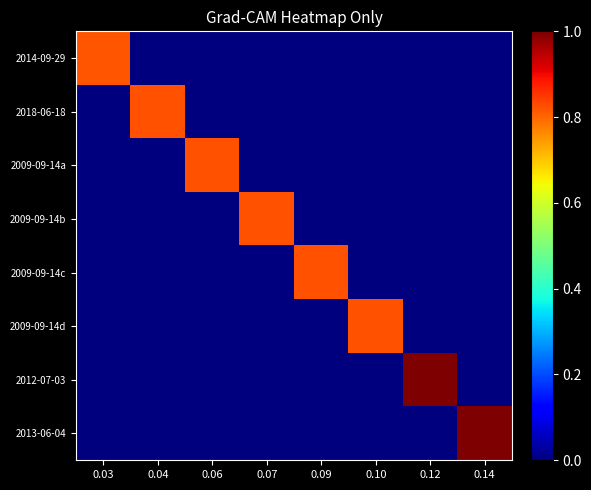

List the series in order of their peak value, highest first.

2013-06-04, 2012-07-03, 2009-09-14d, 2009-09-14c, 2009-09-14b, 2009-09-14a, 2018-06-18, 2014-09-29